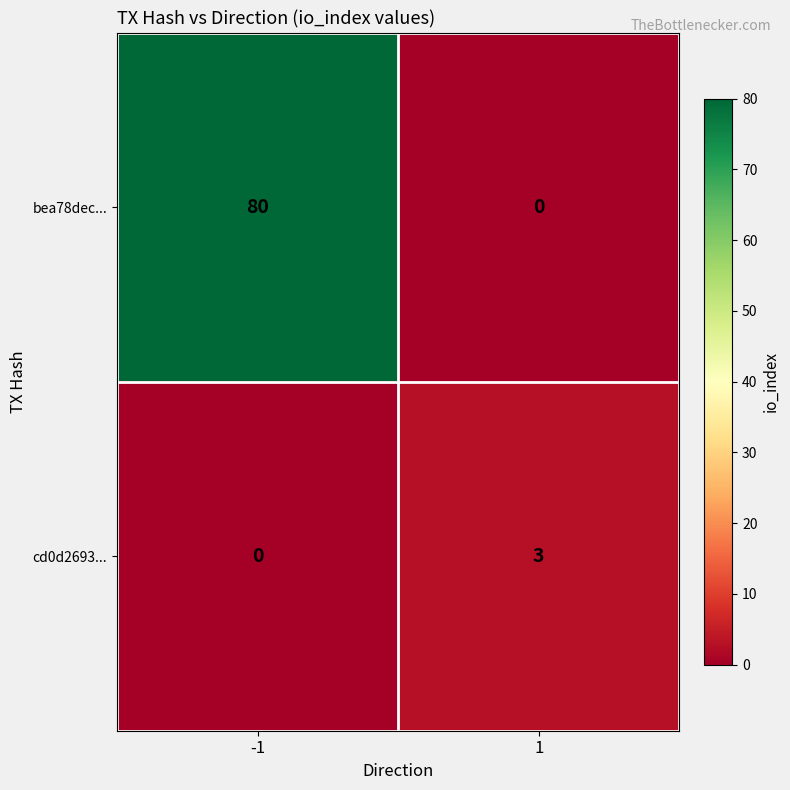

What is the approximate value of bea78dec... at -1, to the nearest 10?

80